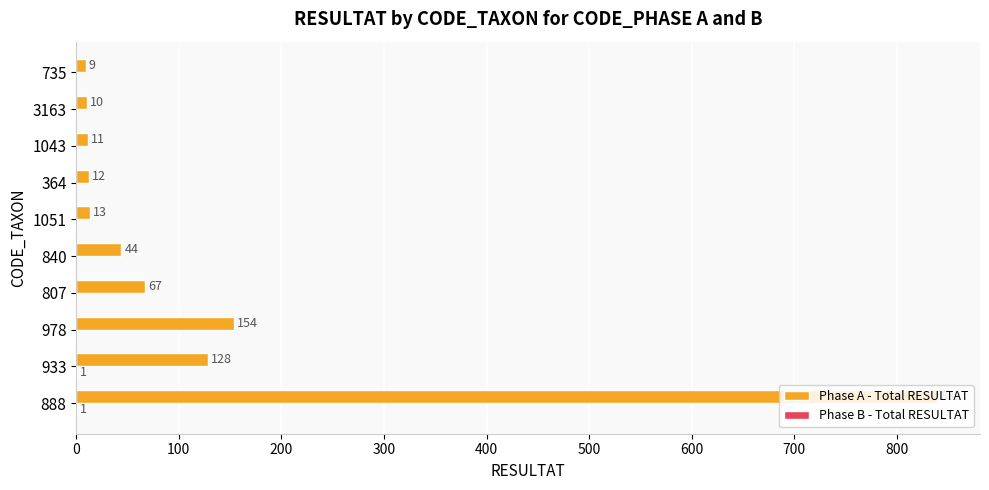

Which series has the largest total across all categories?

Phase A - Total RESULTAT